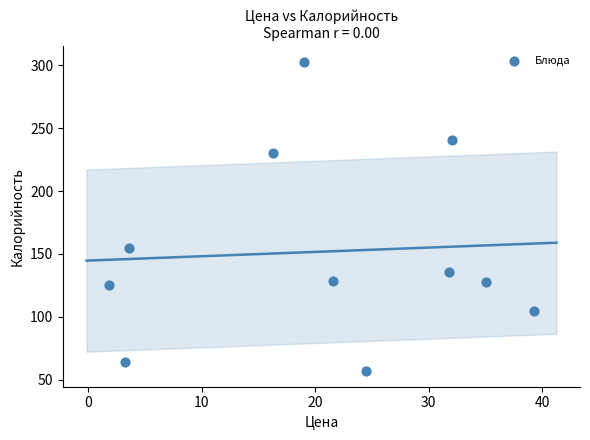

What is the range of X values (max minus min)?

37.4